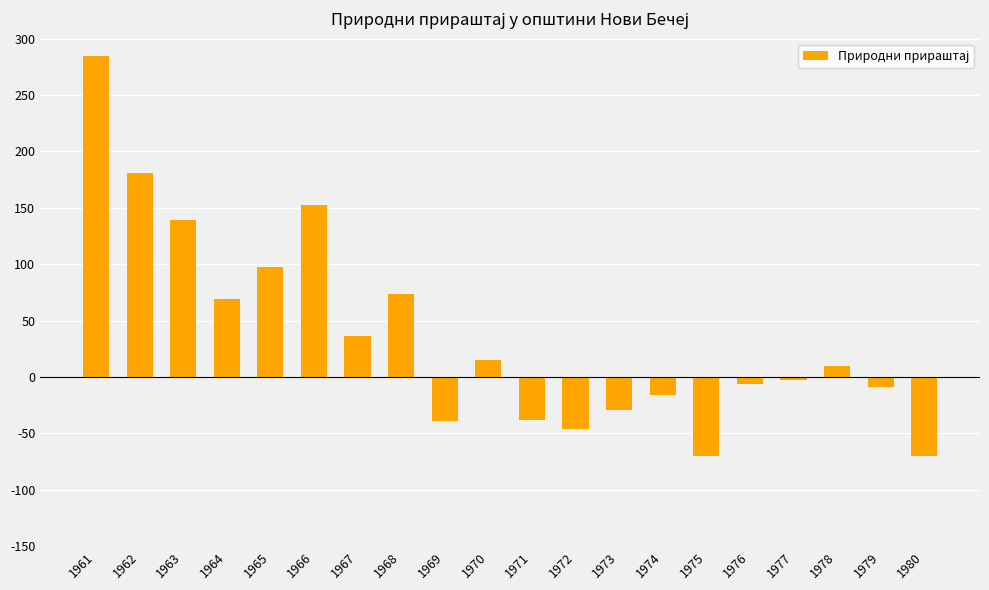

Which category has the highest value across all series?

1961